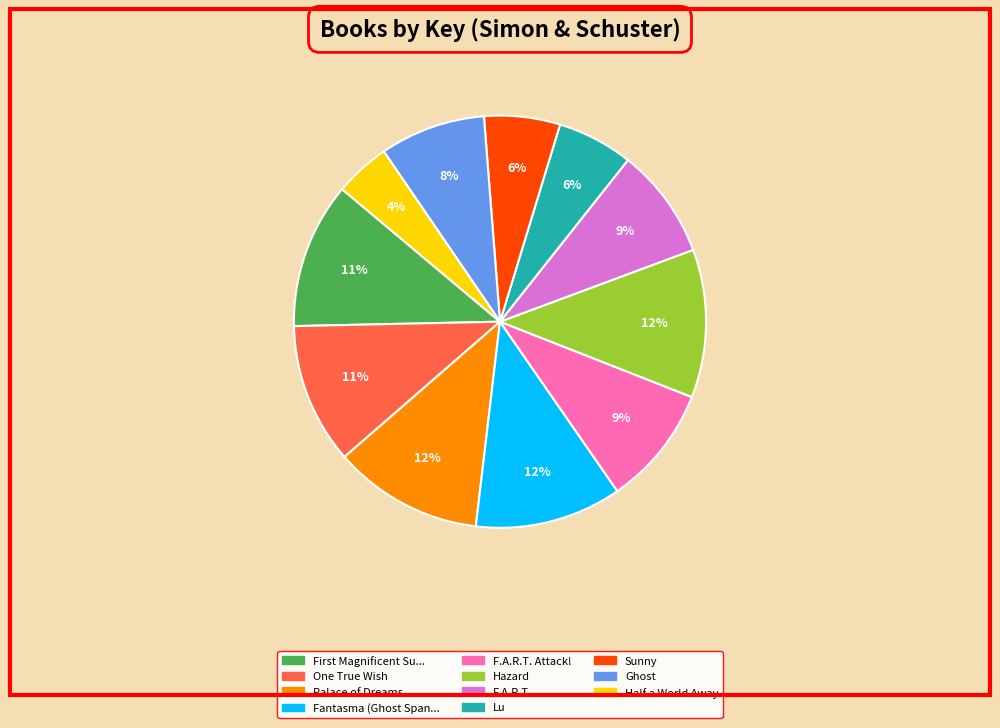

To the nearest percent, what is the difference between the Hazard and Sunny slice percentages?

6%